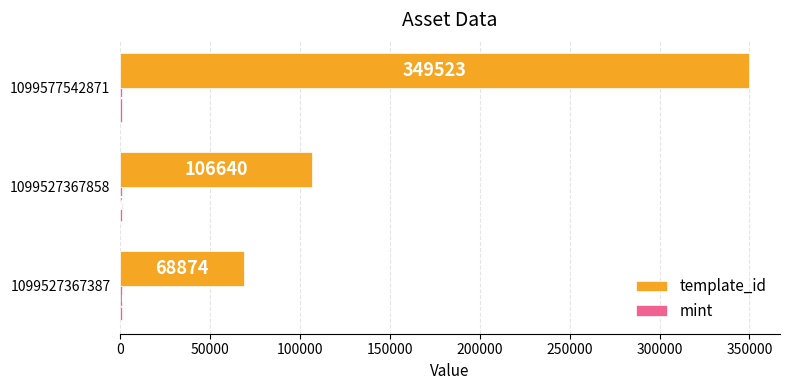

How many template_id values are between 68874 and 349523?

3